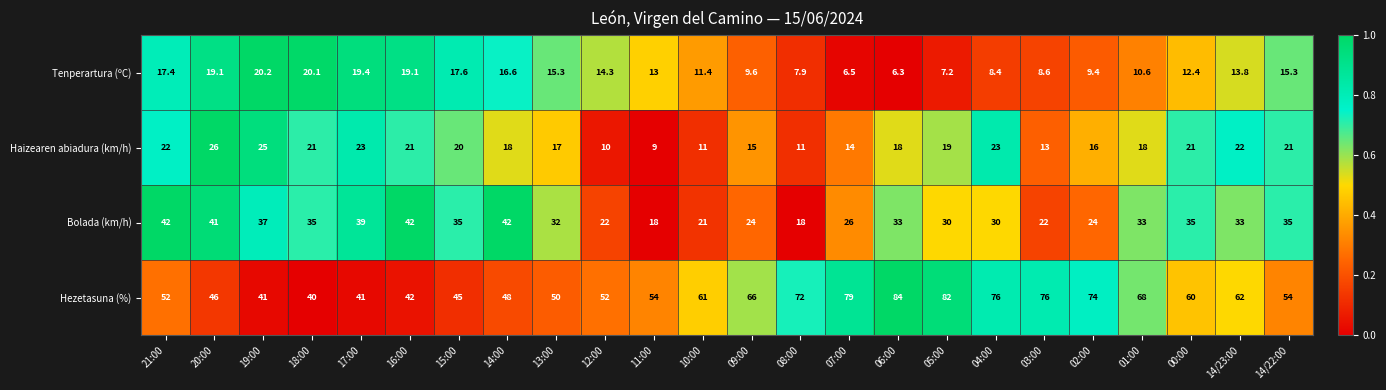

The value of Hezetasuna (%) at 16:00 is 75.3. True or false?

False